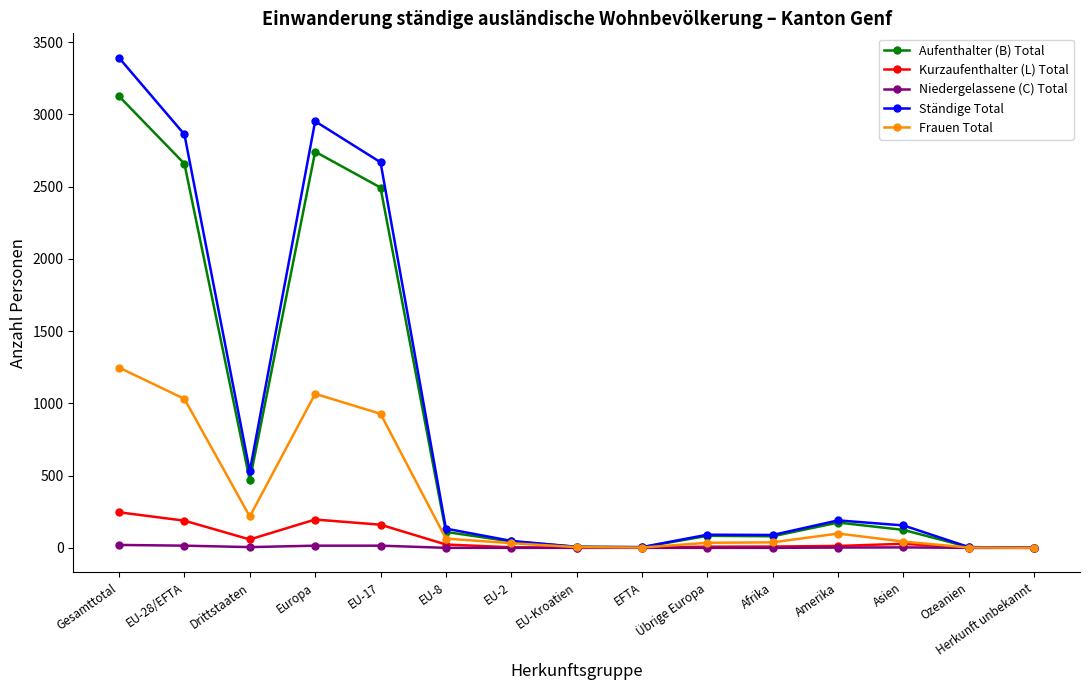

List the series in order of their peak value, lowest first.

Niedergelassene (C) Total, Kurzaufenthalter (L) Total, Frauen Total, Aufenthalter (B) Total, Ständige Total